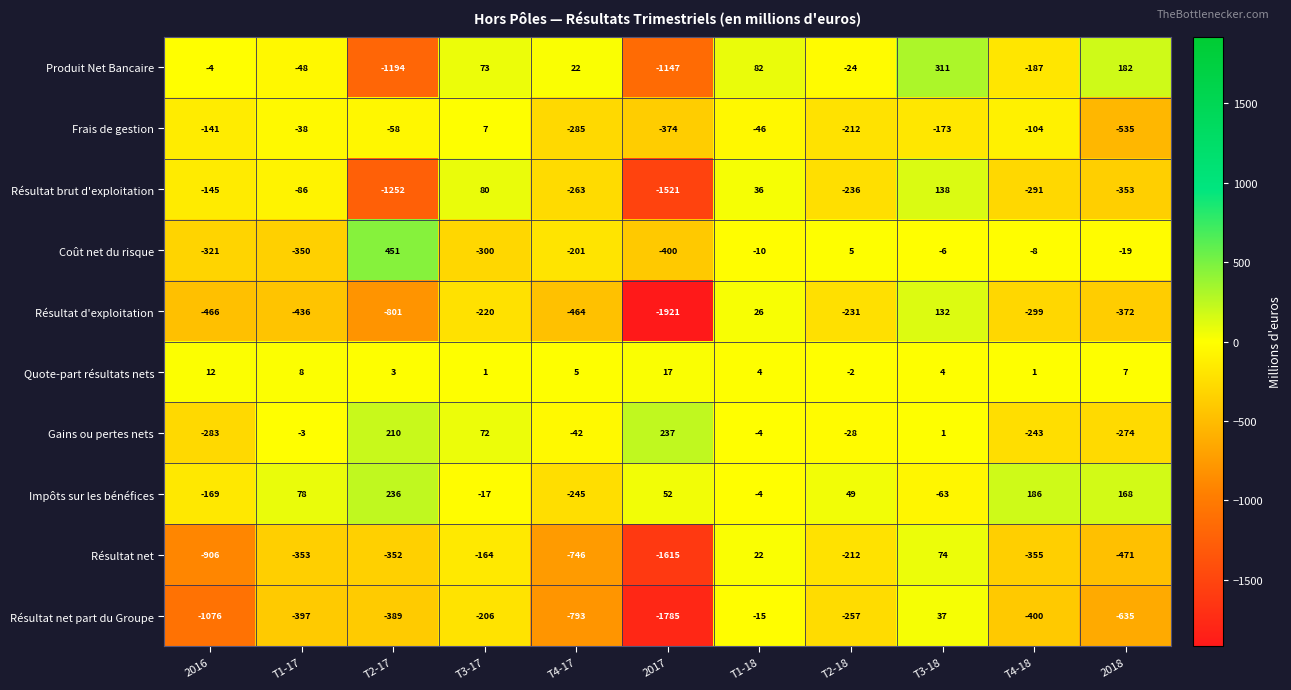

Is the value of Résultat net at 2016 greater than the value of Gains ou pertes nets at 2018?

No